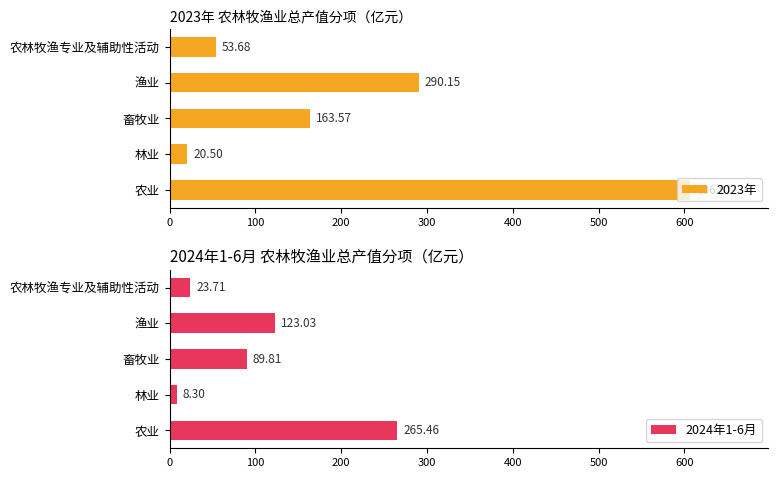

Is it true that 2023年 equals 163.6 at 畜牧业?

True